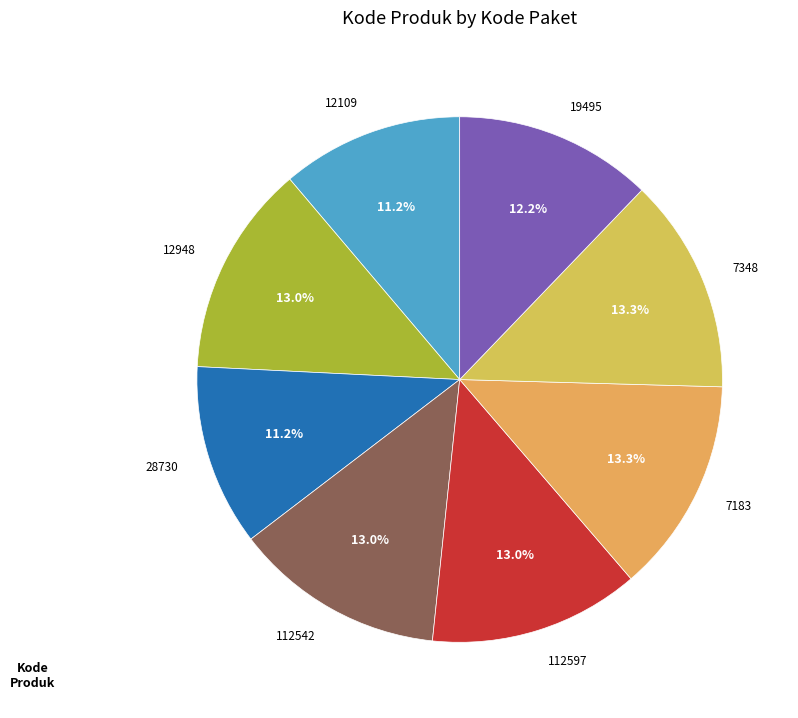

Is it true that 7183 is 13% of the pie?

True